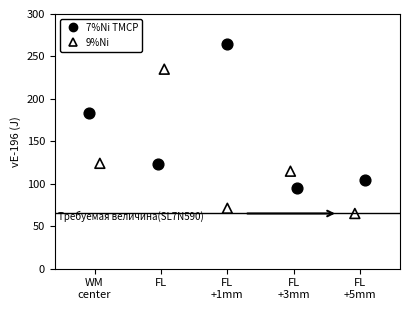

What are all the series names shown in the legend?

7%Ni TMCP, 9%Ni